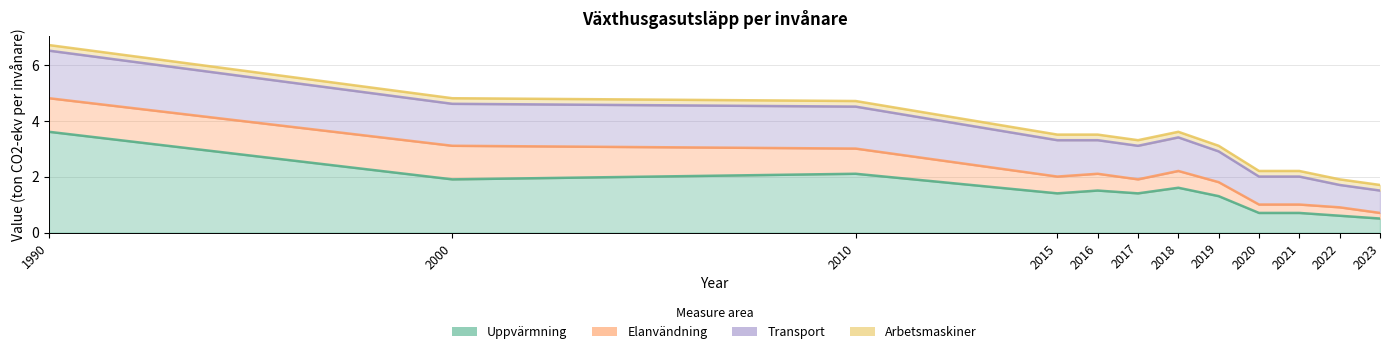

Rank the series at 2020 from lowest to highest value.

Arbetsmaskiner, Elanvändning, Uppvärmning, Transport